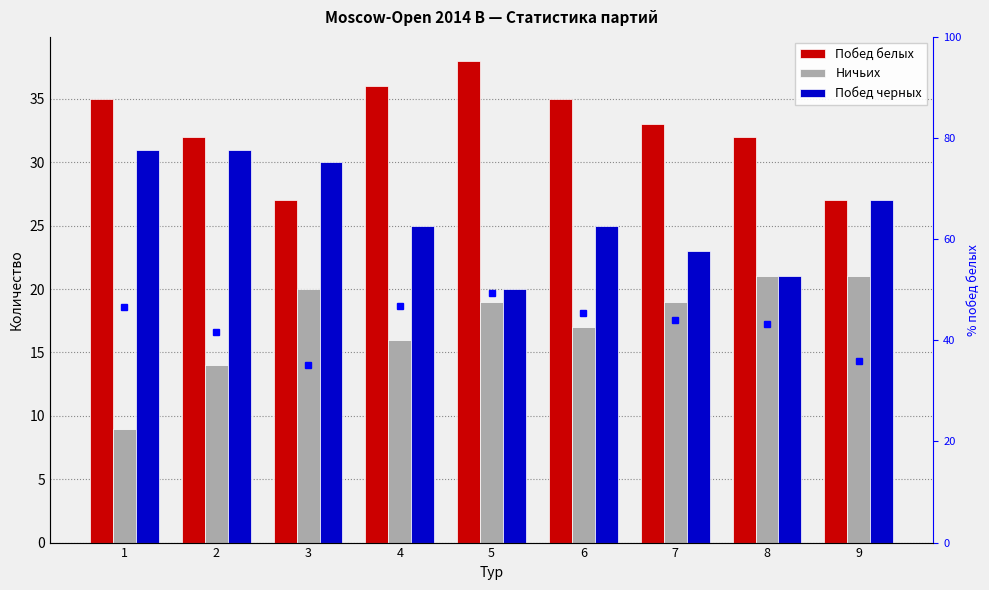

Reading left to right, list all the values displayed in this chart.

Побед белых: 35.0	32.0	27.0	36.0	38.0	35.0	33.0	32.0	27.0
Ничьих: 9.0	14.0	20.0	16.0	19.0	17.0	19.0	21.0	21.0
Побед черных: 31.0	31.0	30.0	25.0	20.0	25.0	23.0	21.0	27.0
% побед белых: 46.7	41.6	35.1	46.8	49.4	45.5	44.0	43.2	36.0